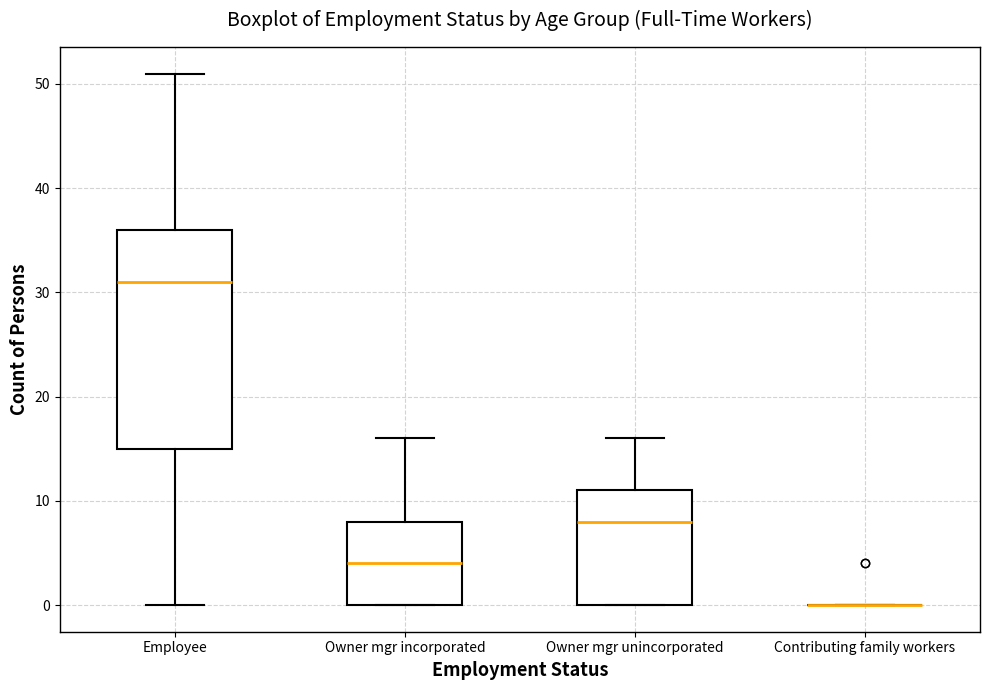

Where does the median line of the box for Owner mgr unincorporated sit on the y-axis? The values are not printed on the chart, so give them approximately, as read against the axis.

8